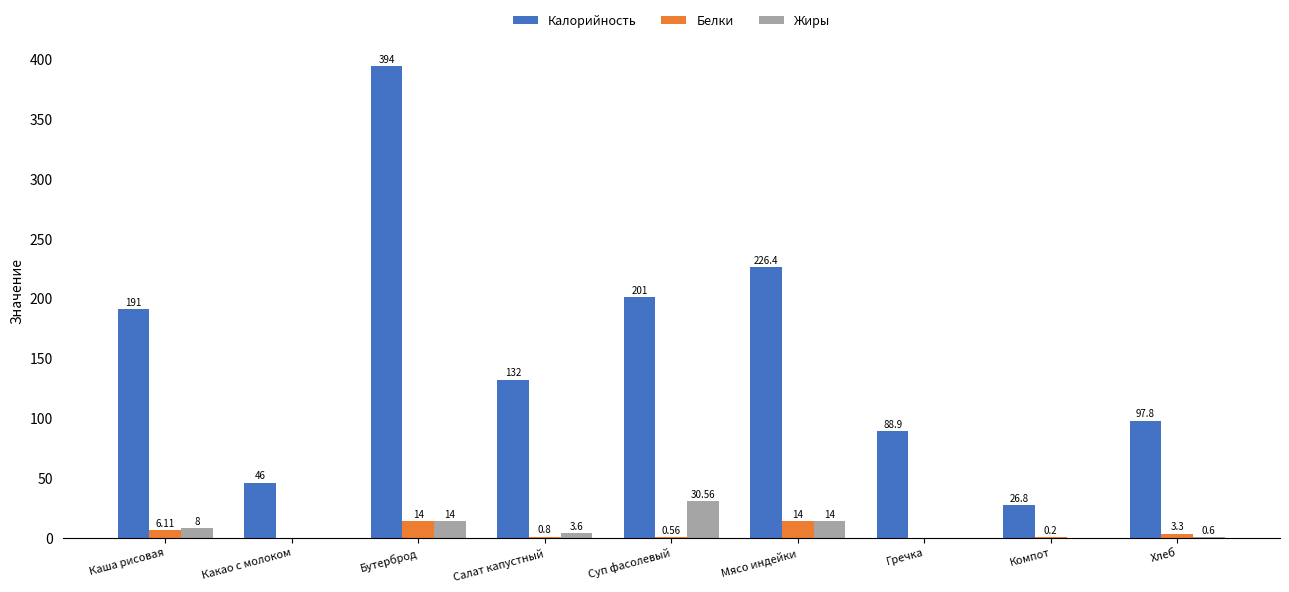

Reading right to left, what are all the values shown in this chart?

Калорийность: 97.8	26.8	88.9	226.4	201.0	132.0	394.0	46.0	191.0
Белки: 3.3	0.2	0.0	14.0	0.6	0.8	14.0	0.0	6.1
Жиры: 0.6	0.0	0.0	14.0	30.6	3.6	14.0	0.0	8.0